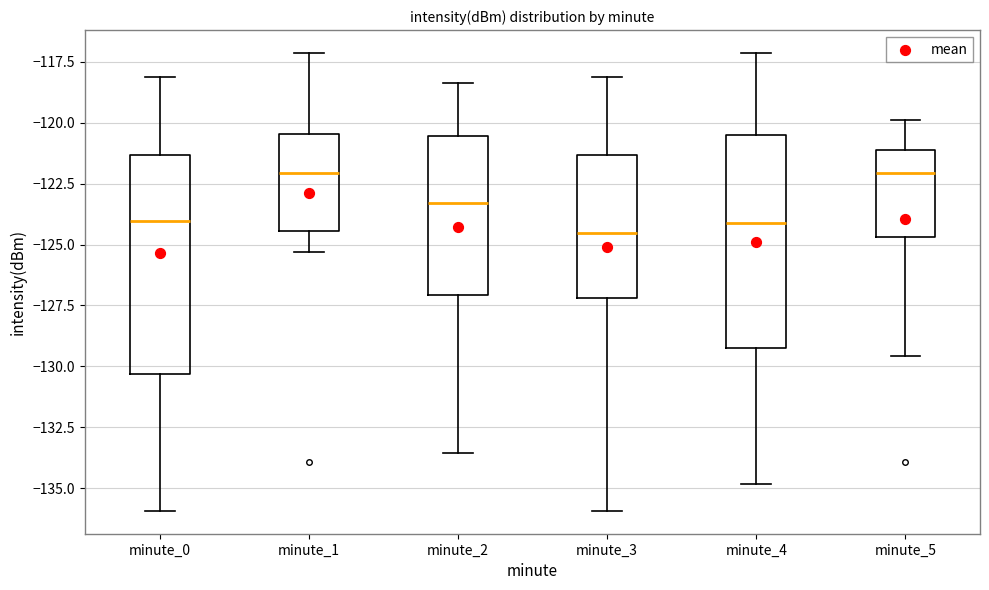

Reading left to right, transcribe this box plot: for each box, give where its median line is, the range the box spans, and where its two whiskers end, as read against the y-axis. The values are not printed on the chart, so give them approximately, as read against the axis.

minute_0: median -124.0, box -130.5 to -121.5, whiskers -136.0 to -118.0
minute_1: median -122.0, box -124.5 to -120.5, whiskers -125.5 to -117.0
minute_2: median -123.5, box -127.0 to -120.5, whiskers -133.5 to -118.5
minute_3: median -124.5, box -127.0 to -121.5, whiskers -136.0 to -118.0
minute_4: median -124.0, box -129.0 to -120.5, whiskers -135.0 to -117.0
minute_5: median -122.0, box -124.5 to -121.0, whiskers -129.5 to -120.0